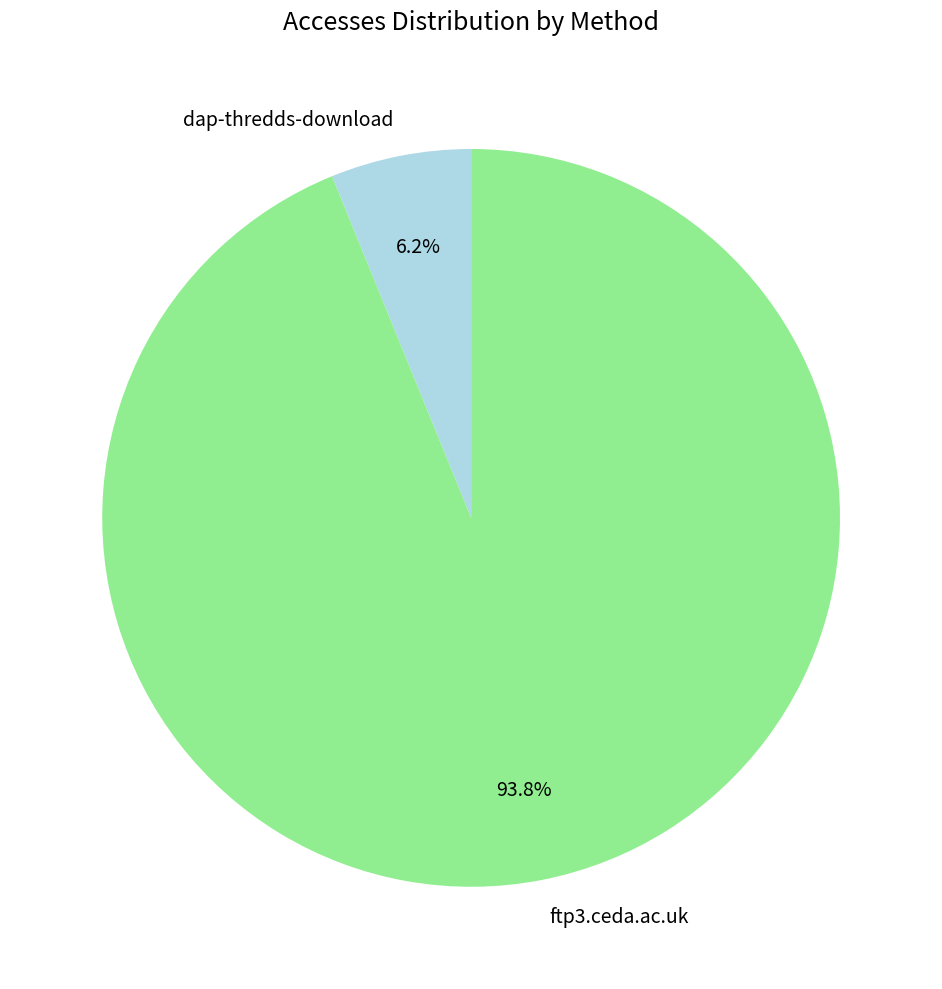

Which category has the biggest portion of the pie?

ftp3.ceda.ac.uk